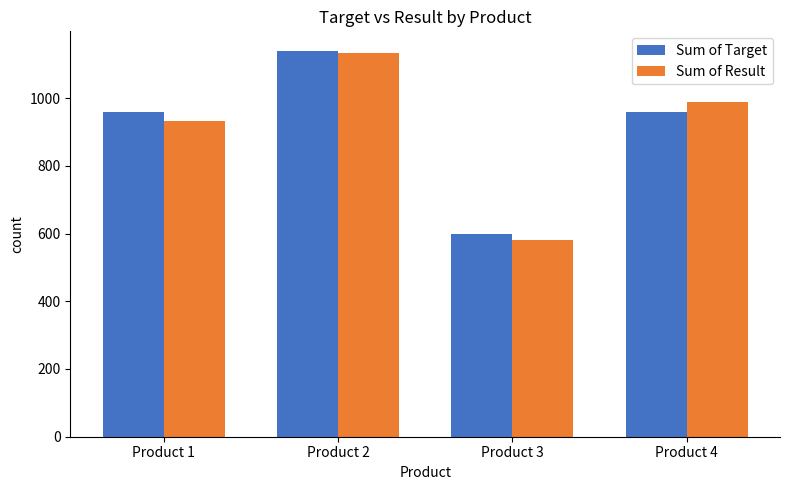

Which category has the highest value in the Sum of Result series?

Product 2